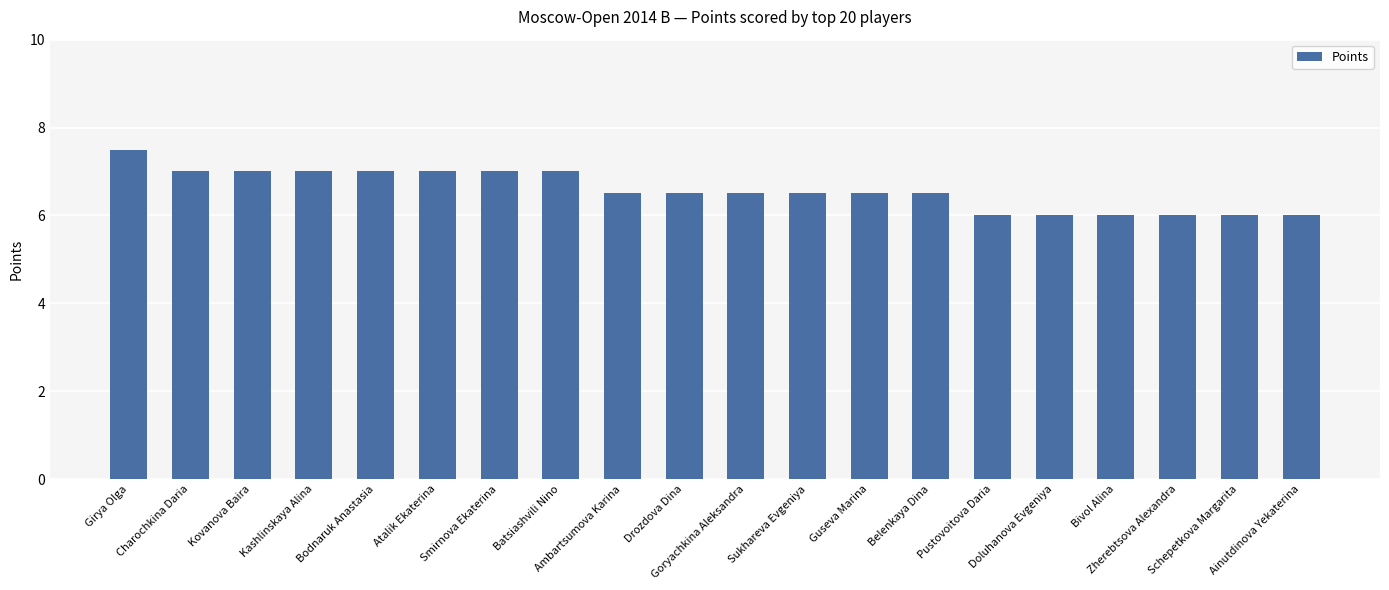

What is the smallest value displayed?

6.0